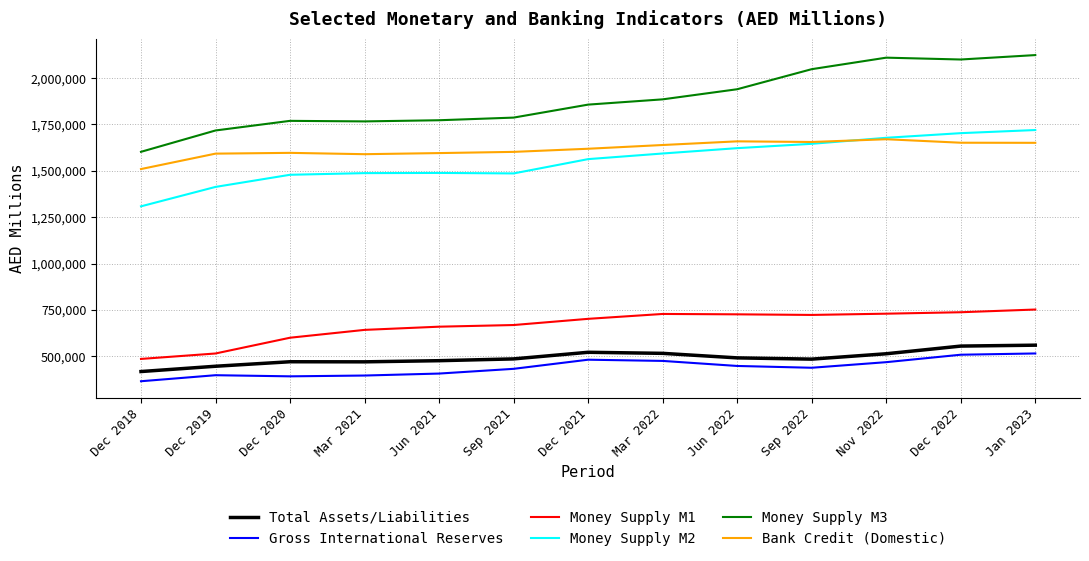

Which series has the largest range (max minus min)?

Money Supply M3